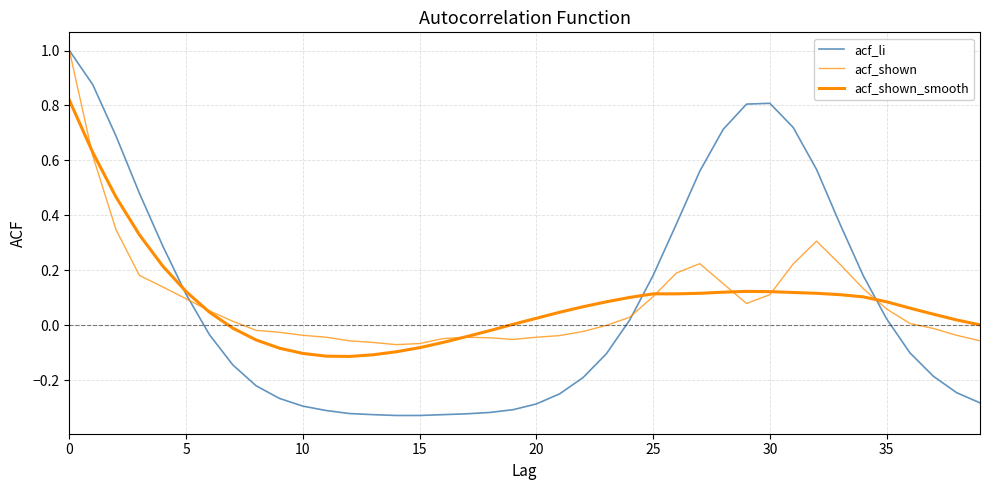

How many lines are shown in the chart?

3